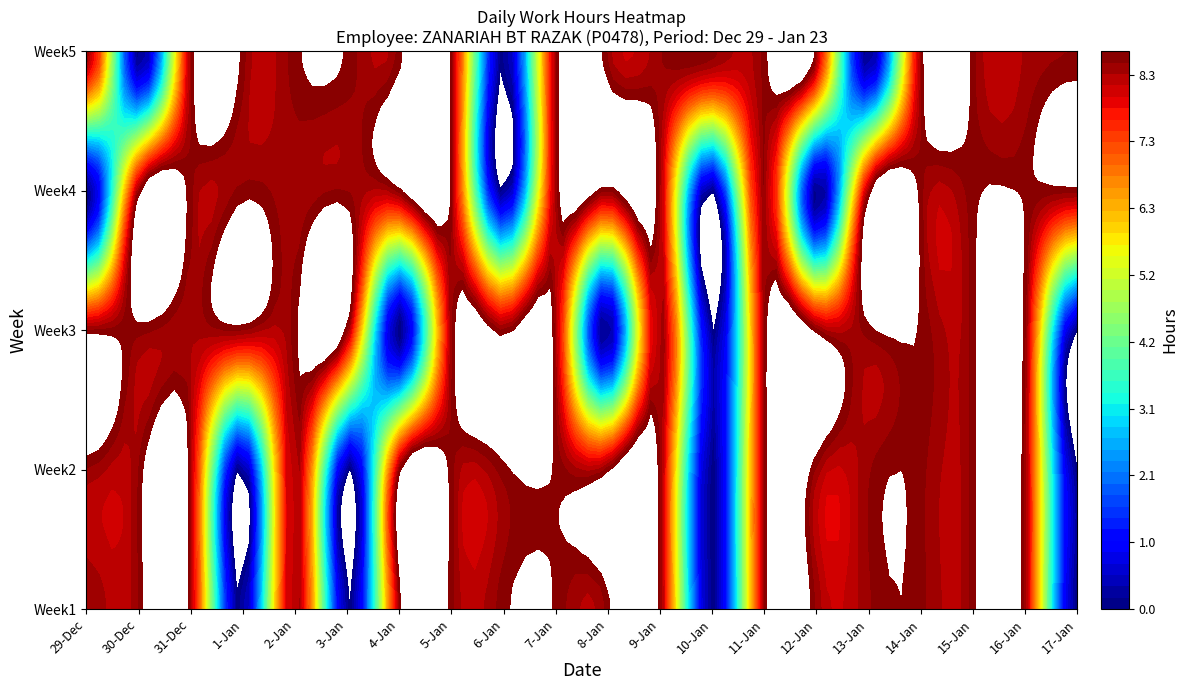

What is the total value across all series at 2?

40.7